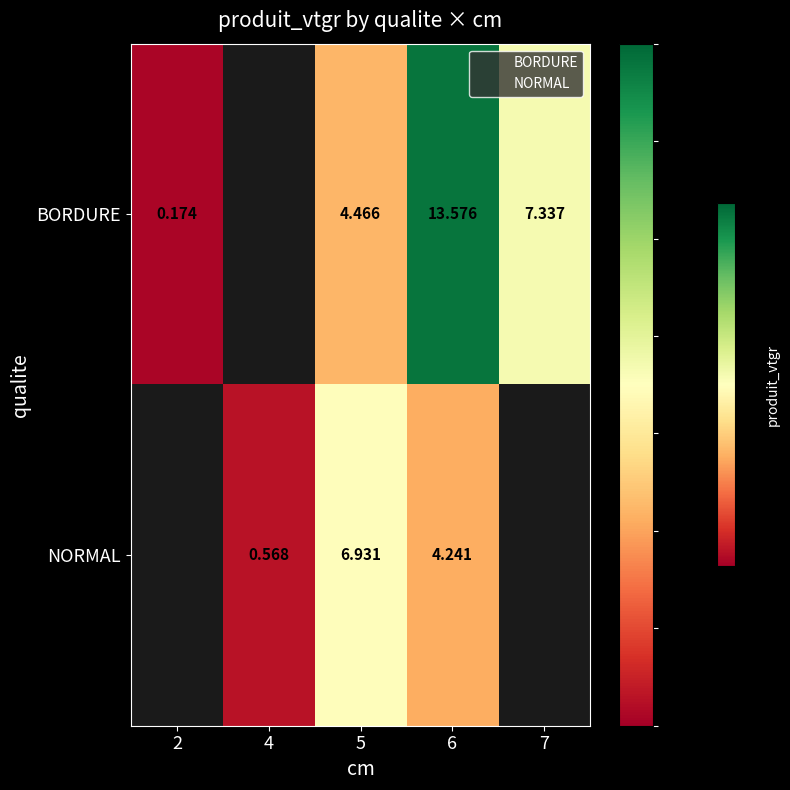

List the series in order of their peak value, lowest first.

NORMAL, BORDURE